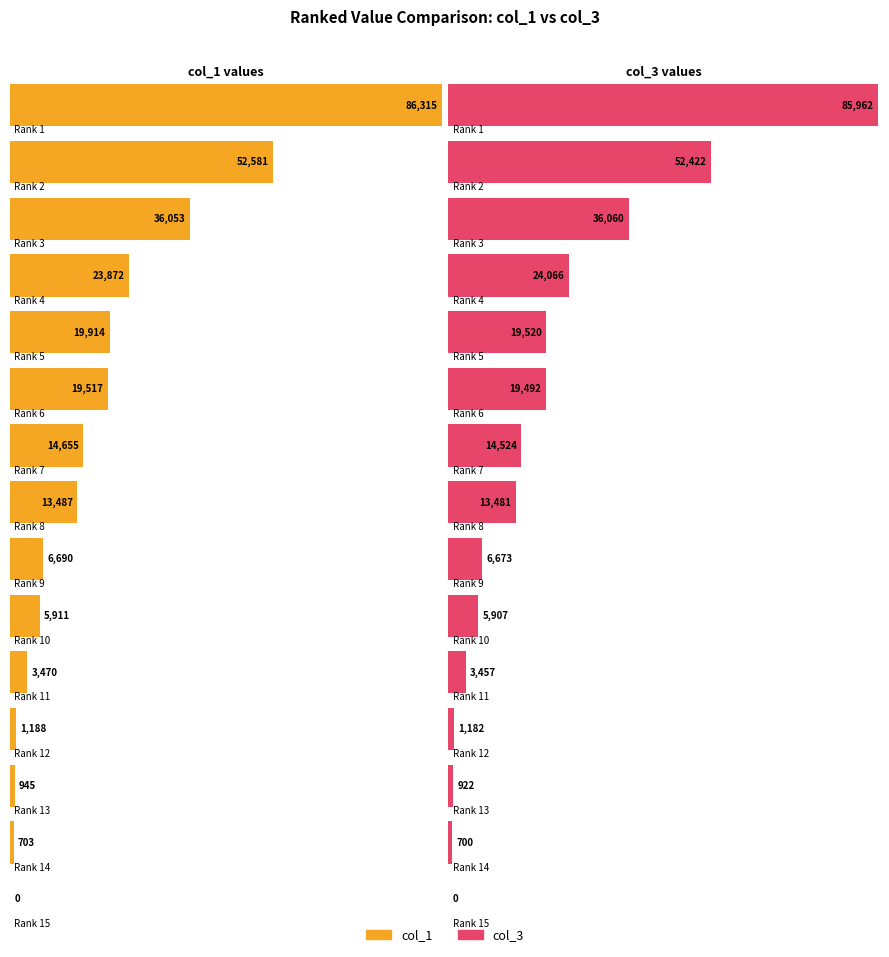

List the series in order of their peak value, highest first.

col_1, col_3